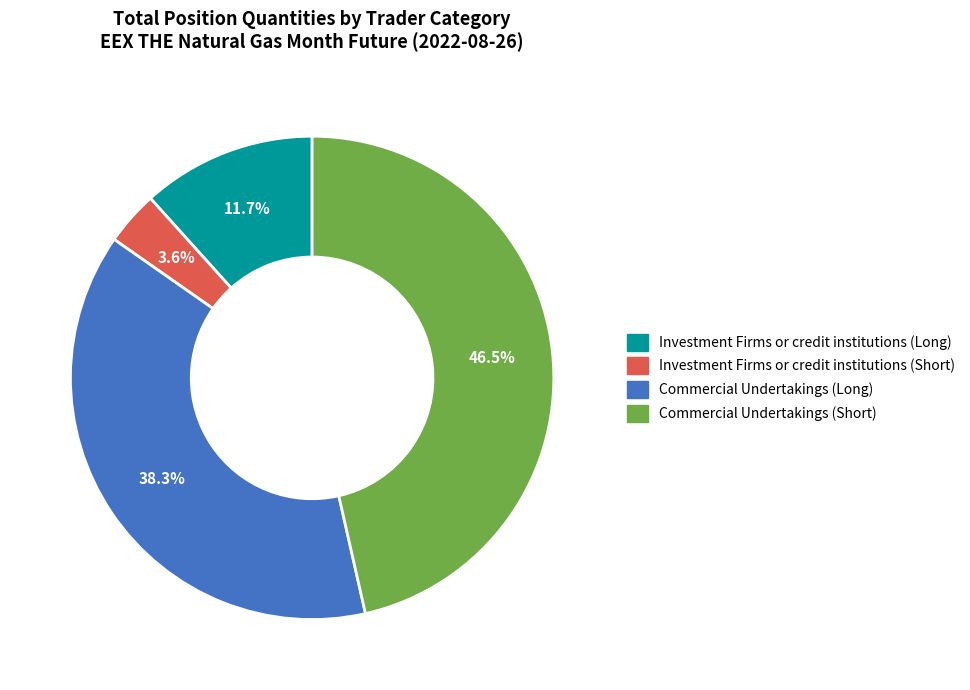

What is the ratio of the value at Commercial Undertakings (Long) to the value at Commercial Undertakings (Short)?

0.8